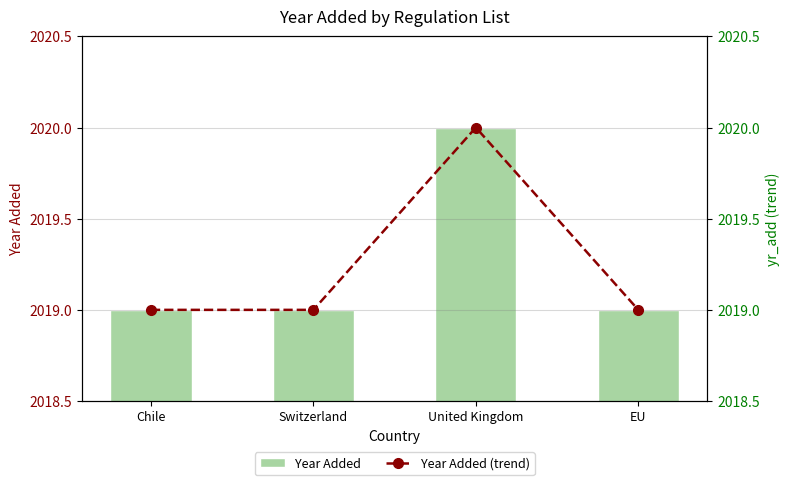

List the labels in order of Year Added value, smallest first.

Chile, Switzerland, EU, United Kingdom